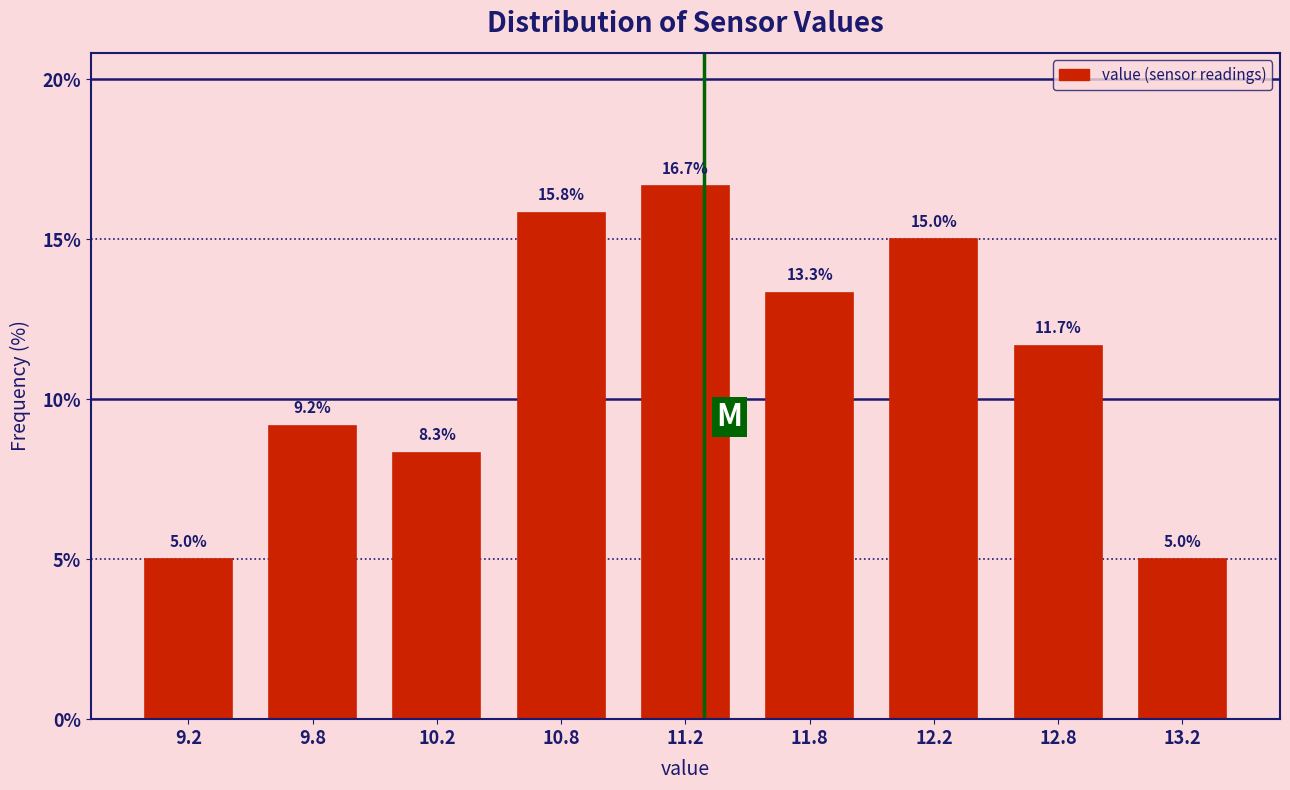

Reading left to right, what are all the values shown in this chart?

9.2=5.0	9.8=9.2	10.2=8.3	10.8=15.8	11.2=16.7	11.8=13.3	12.2=15.0	12.8=11.7	13.2=5.0